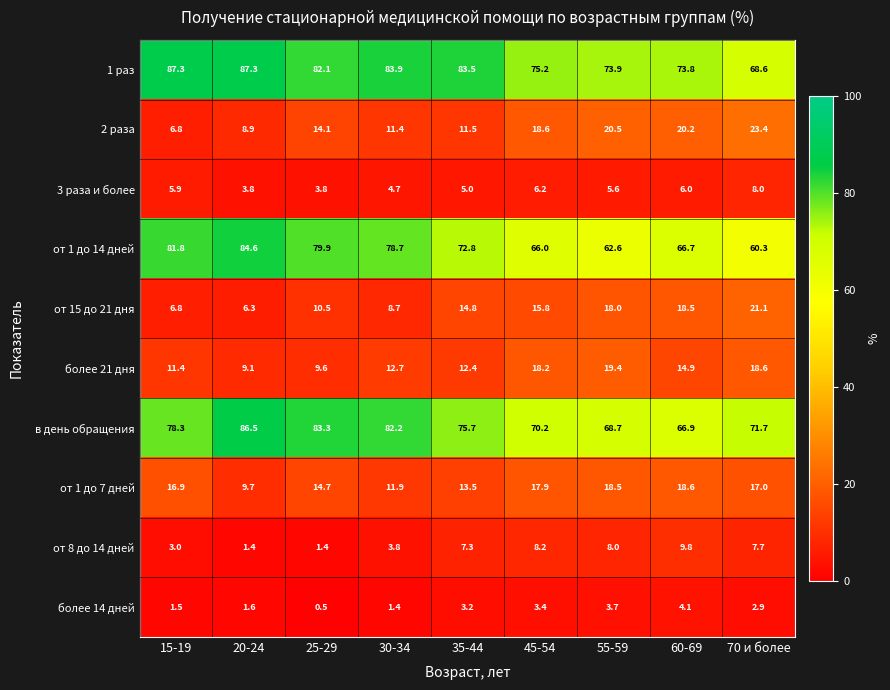

Rank the series by their maximum value, from lowest to highest.

более 14 дней, 3 раза и более, от 8 до 14 дней, от 1 до 7 дней, более 21 дня, от 15 до 21 дня, 2 раза, от 1 до 14 дней, в день обращения, 1 раз